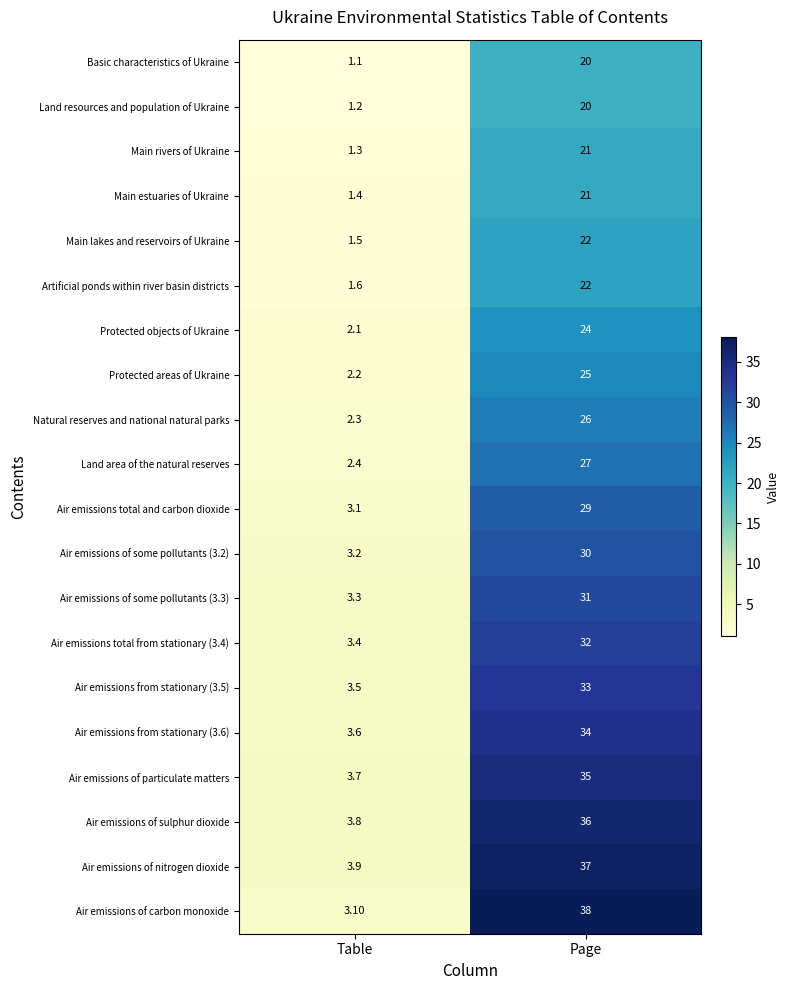

What is the sum of all Natural reserves and national natural parks values?

28.3